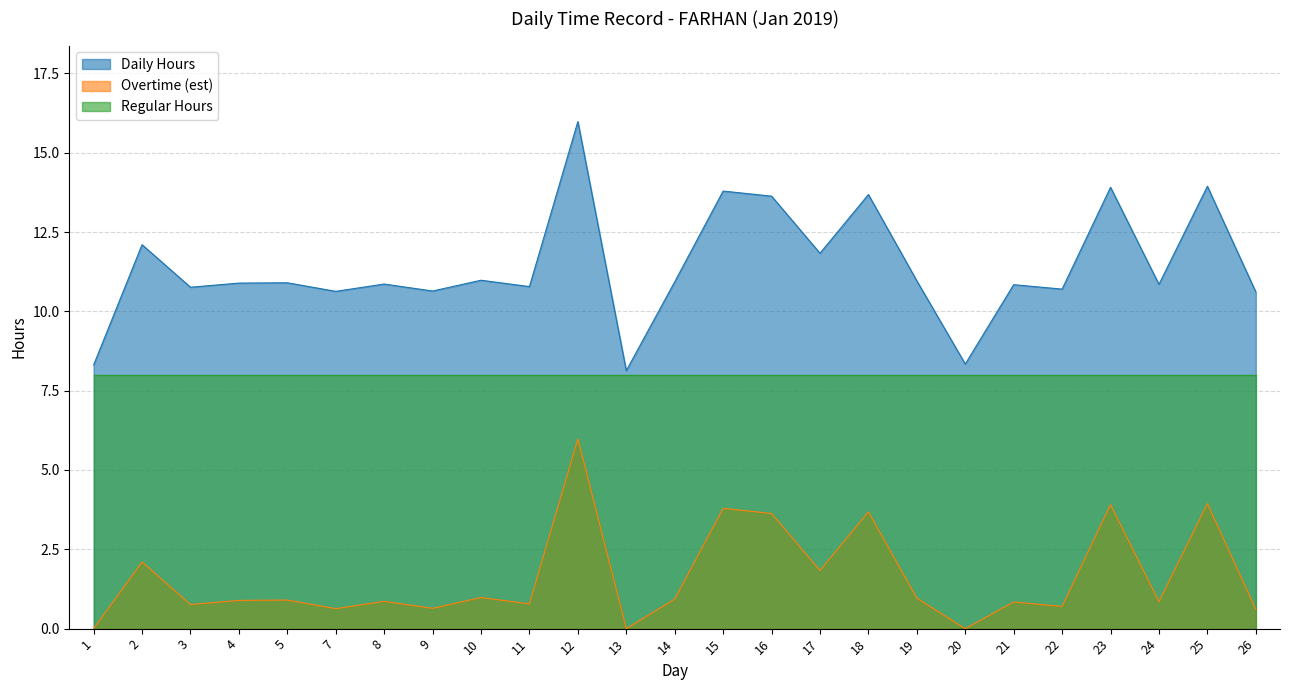

True or false: Daily Hours and Overtime (est) cross at least once.

False